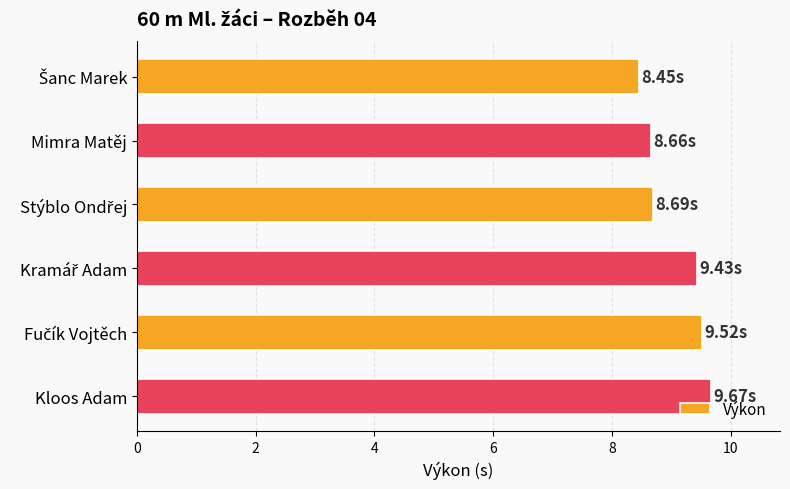

What is the greatest value displayed?

9.7